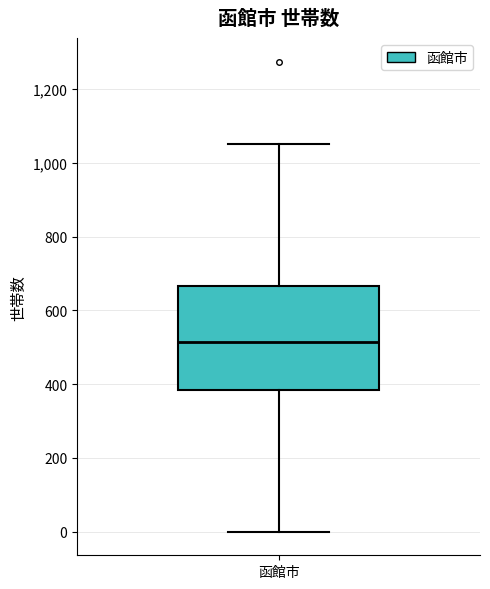

Transcribe this box plot: give where the median line is, the range the box spans, and where the two whiskers end, as read against the y-axis. The values are not printed on the chart, so give them approximately, as read against the axis.

median 520, box 380 to 660, whiskers 0 to 1060